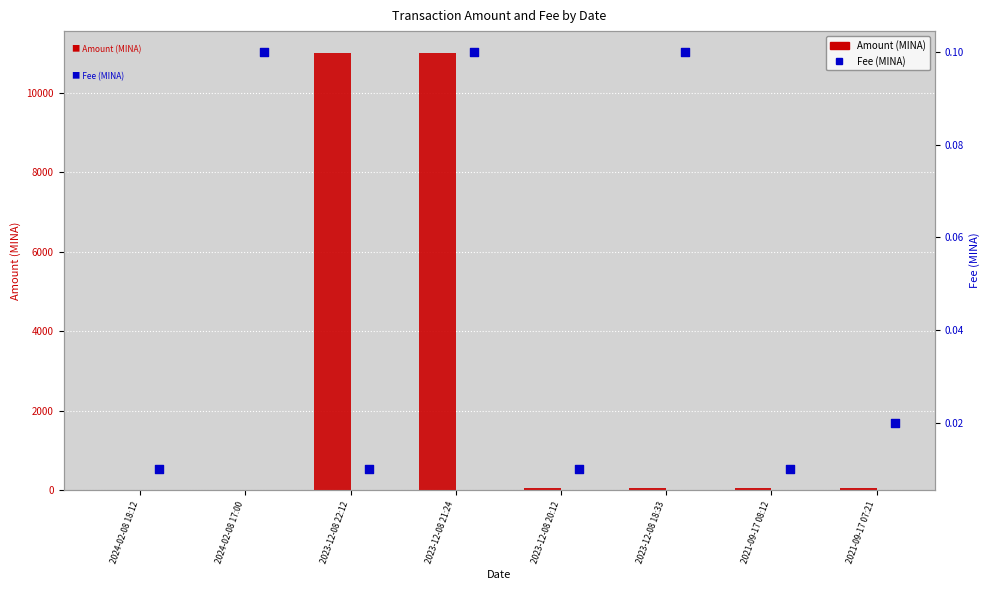

What is the total value across all series at 2021-09-17 08:12?

45.3